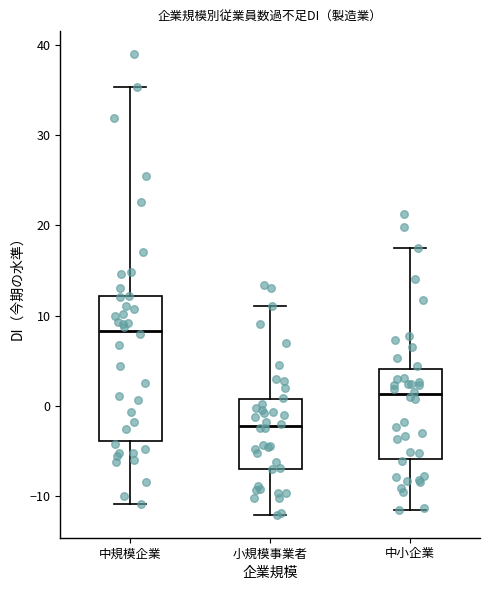

Which box is the tallest, from its lower edge to its upper edge?

中規模企業